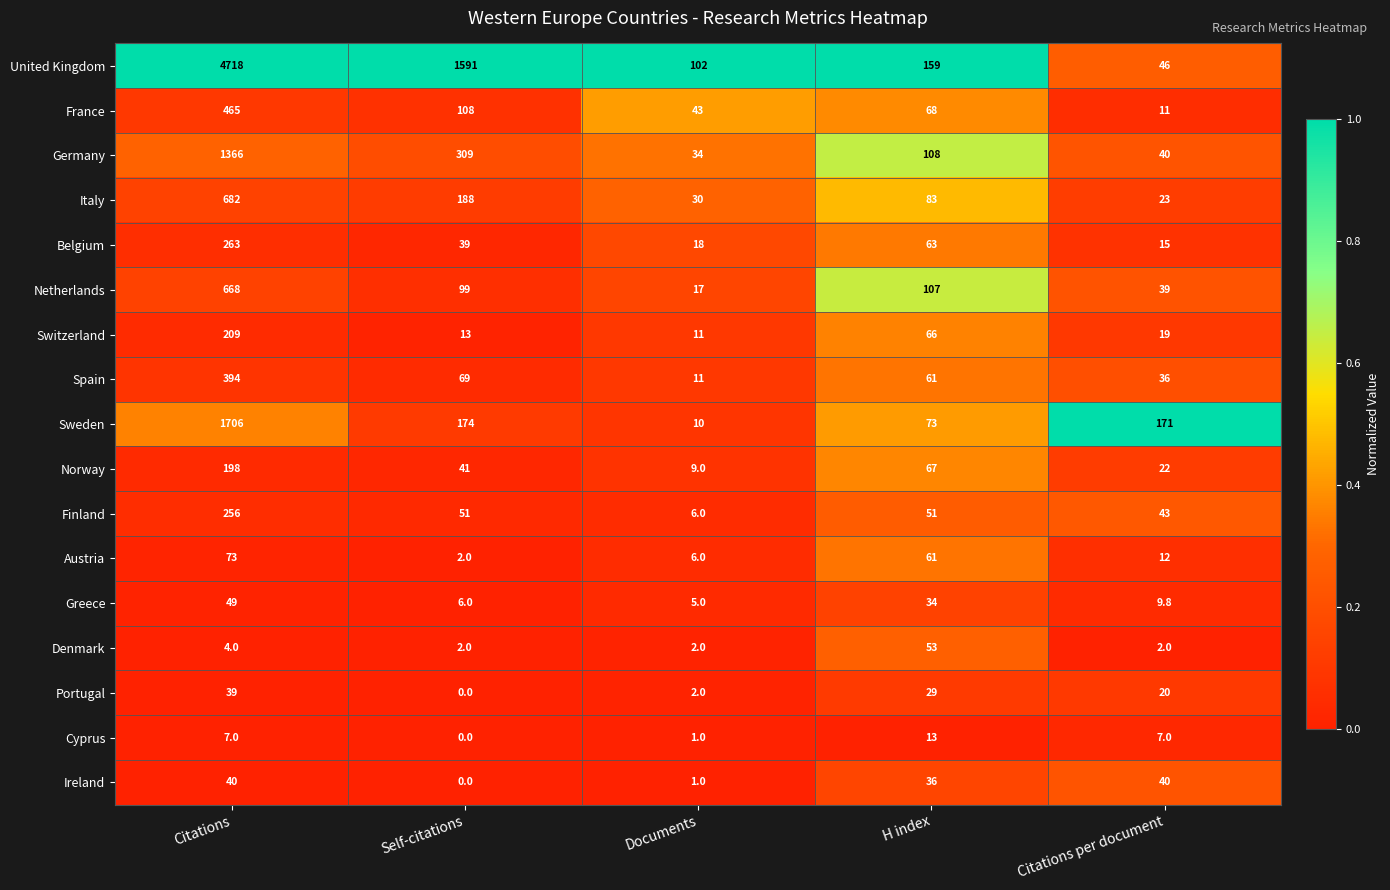

Is it true that Ireland equals 8.8 at H index?

False